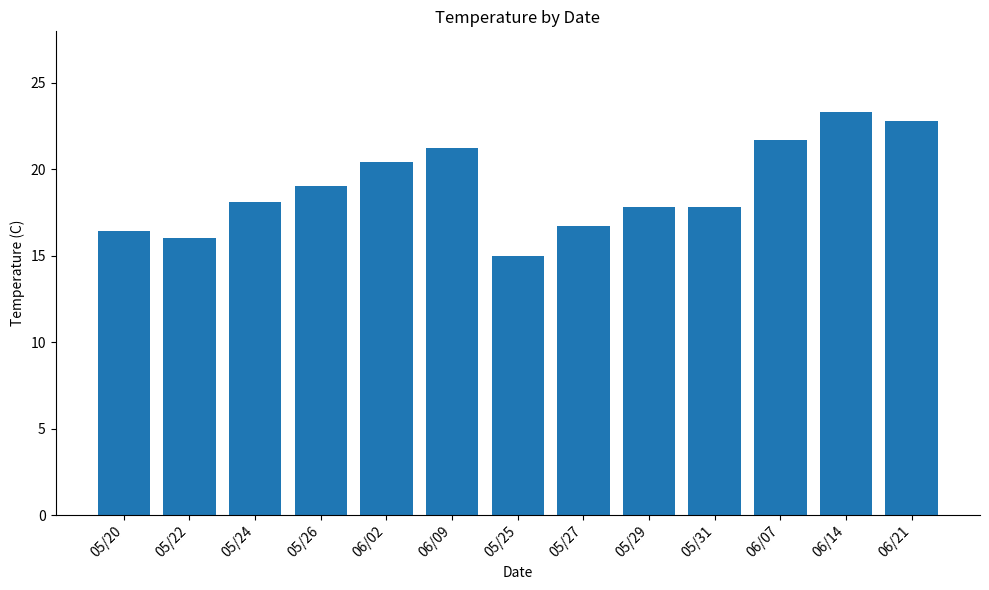

How many values exceed 18?

7